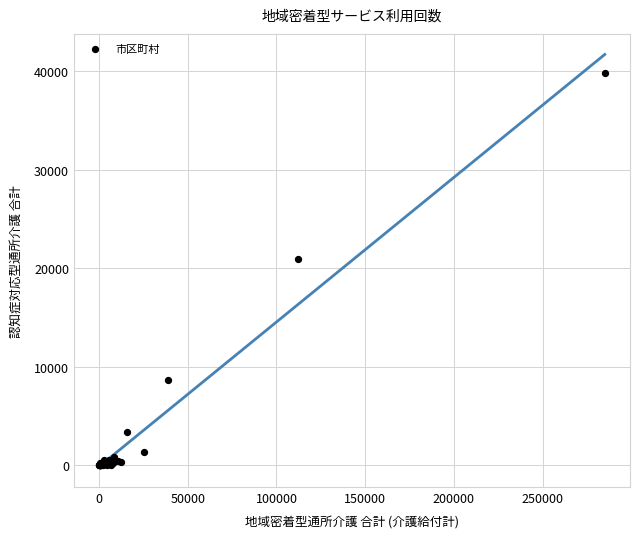

What Y value in the scatter plot is closest to 19881?

20942